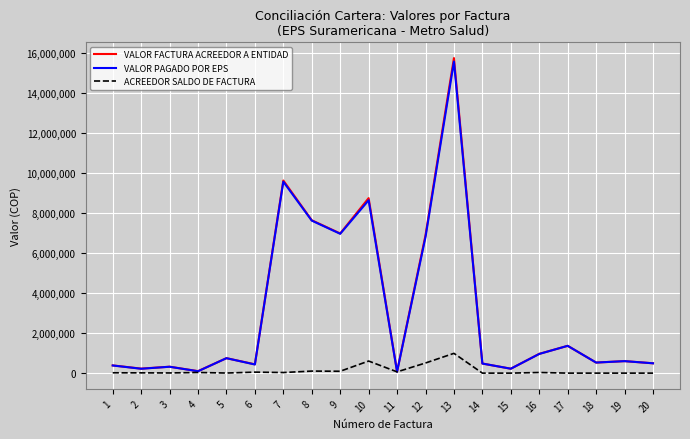

Is the value of ACREEDOR SALDO DE FACTURA at 13 greater than the value of VALOR PAGADO POR EPS at 1?

Yes